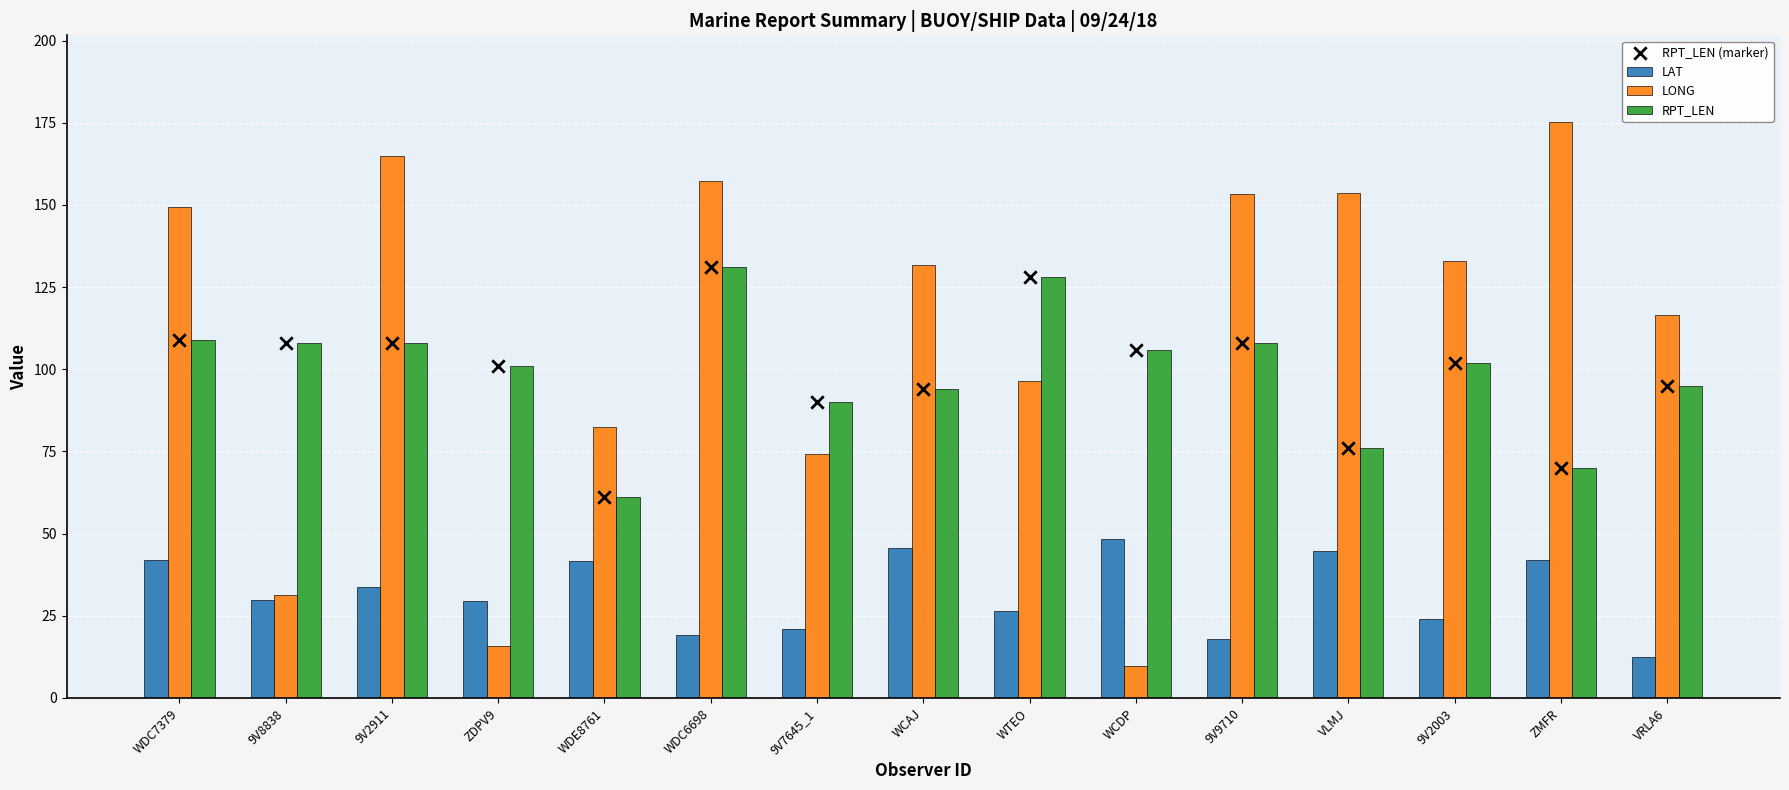

At which category is the sum across all series the highest?

WDC6698